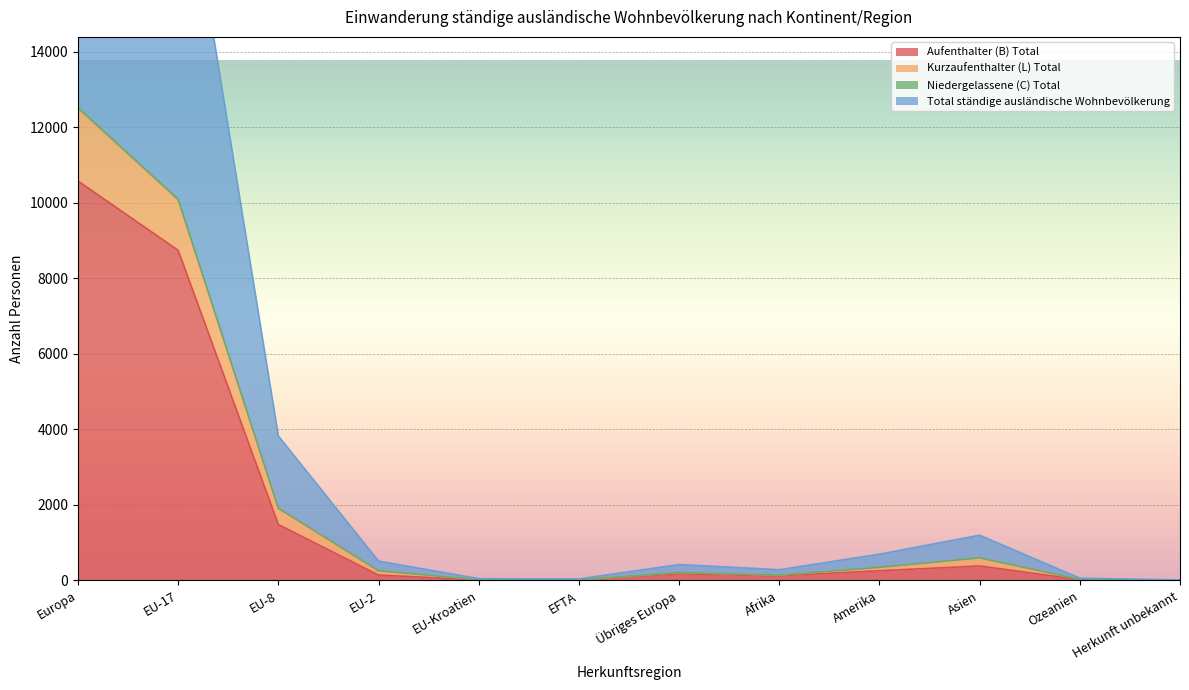

Where does the Aufenthalter (B) Total series first go above 176?

Europa